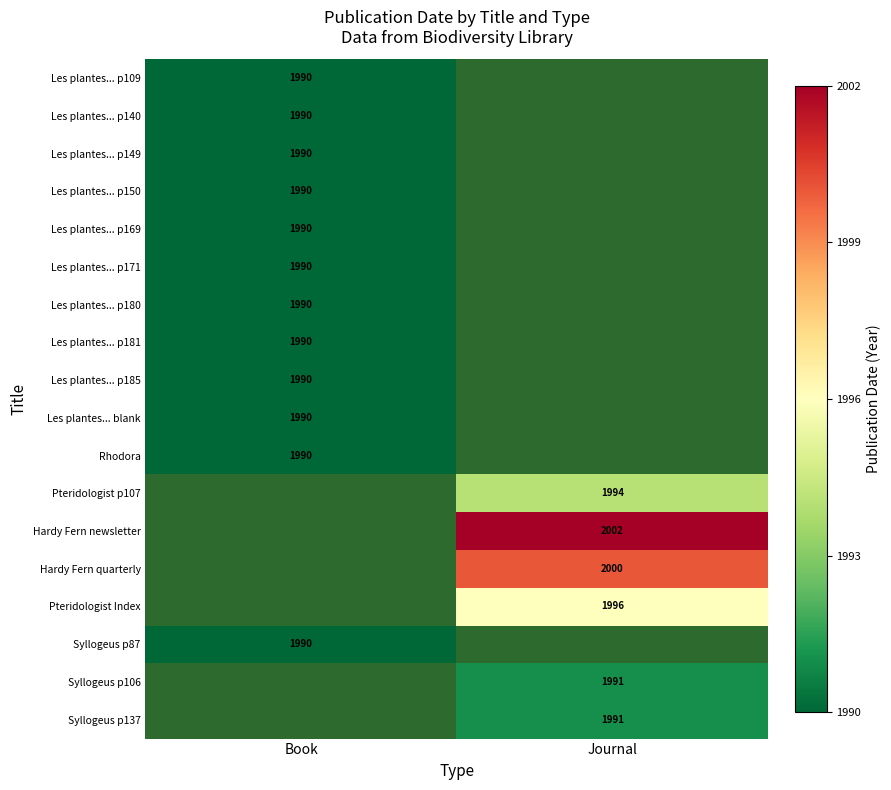

True or false: Hardy Fern quarterly has a value of 3139 at Journal.

False